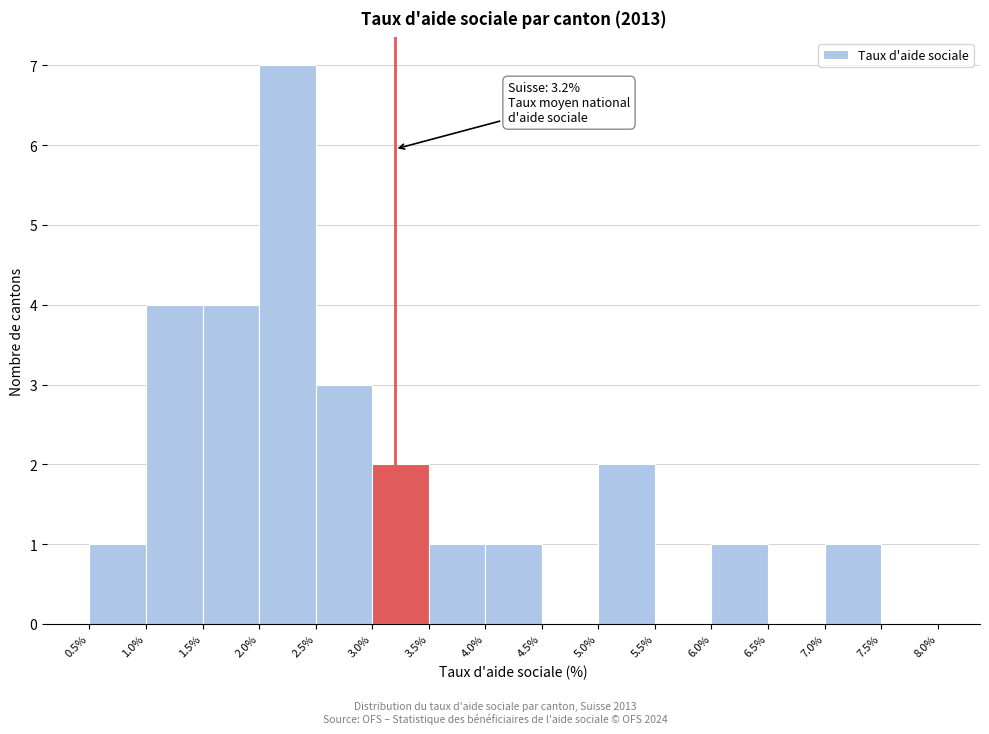

Which range on the x-axis has the tallest bar?

2.0% to 2.5%